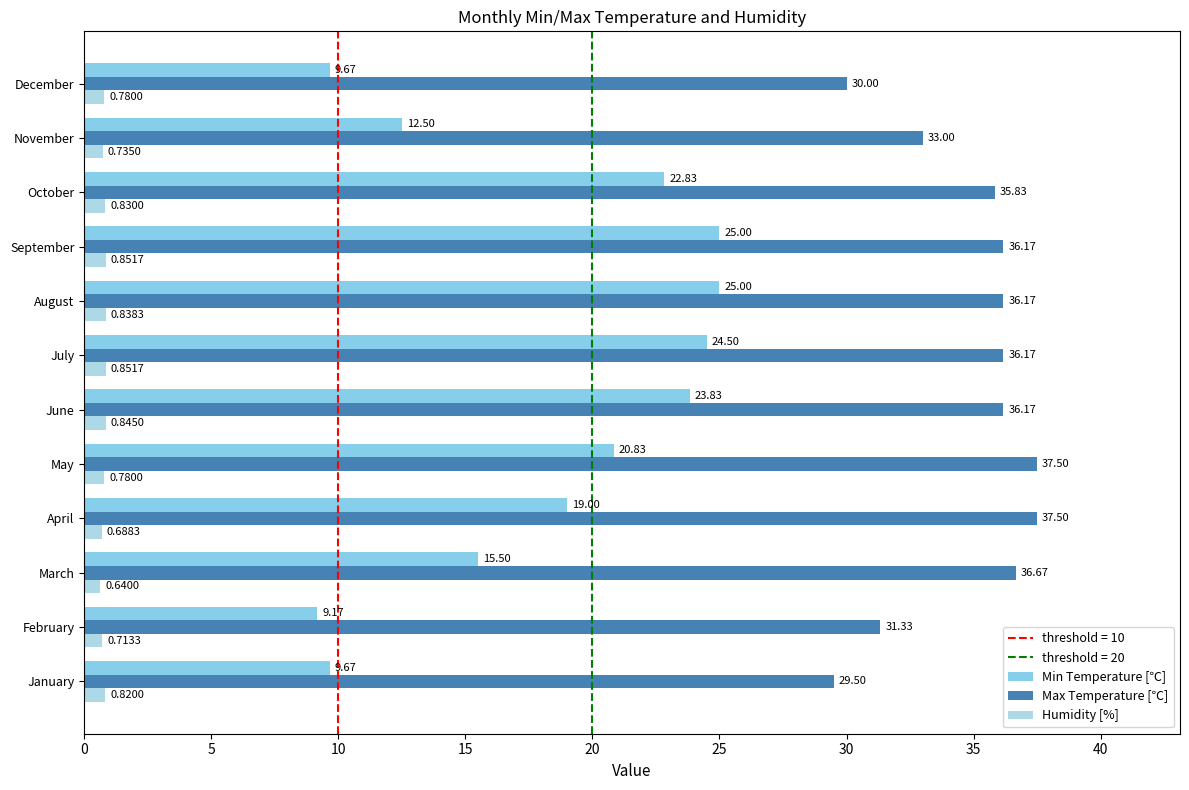

What is the label of the 7th bar from the right?

25